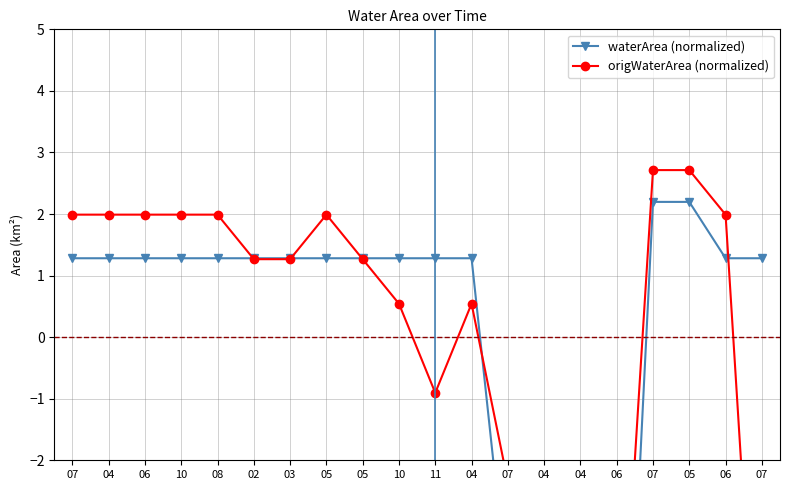

Is this an area chart (filled region under the line)?

No